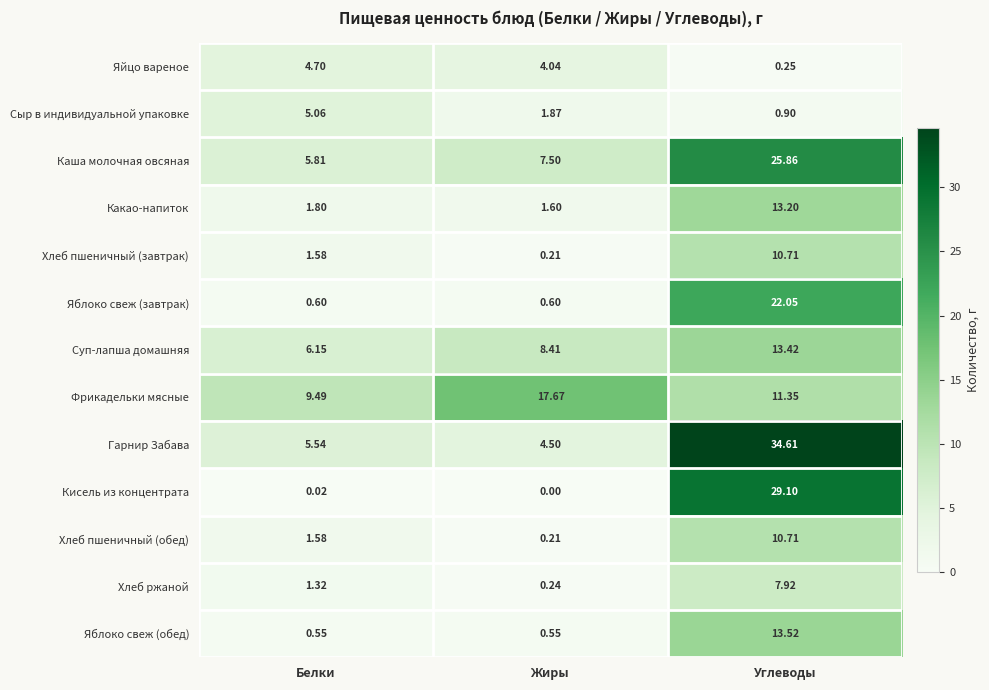

At which label is Кисель из концентрата closest to 14?

Белки